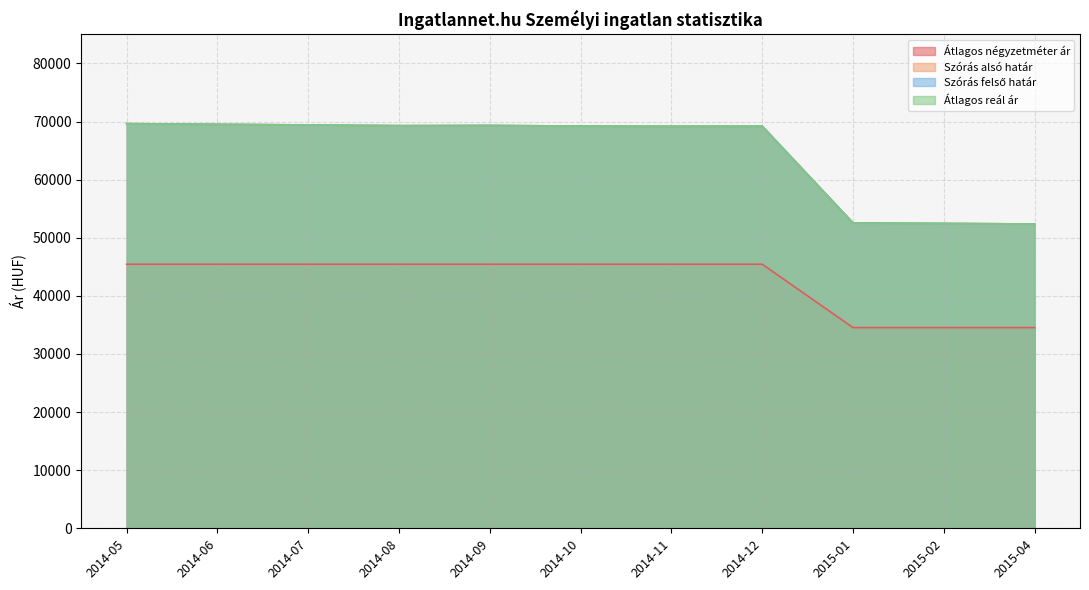

True or false: Átlagos reál ár and Szórás alsó határ intersect in this chart.

False